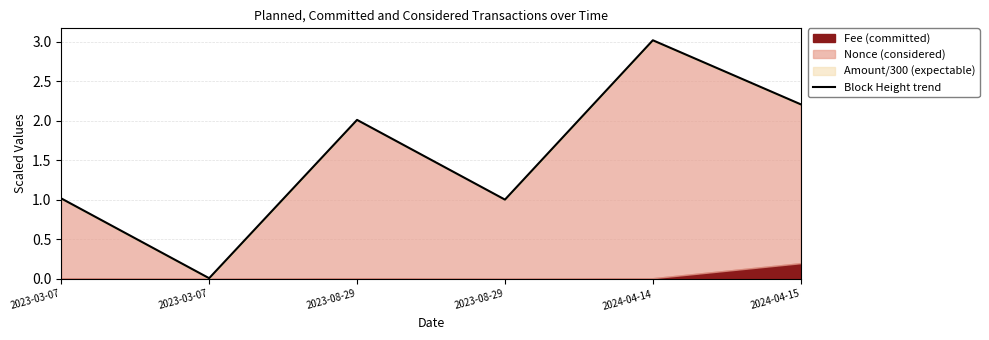

What is the label of the 6th point from the left?

2024-04-15